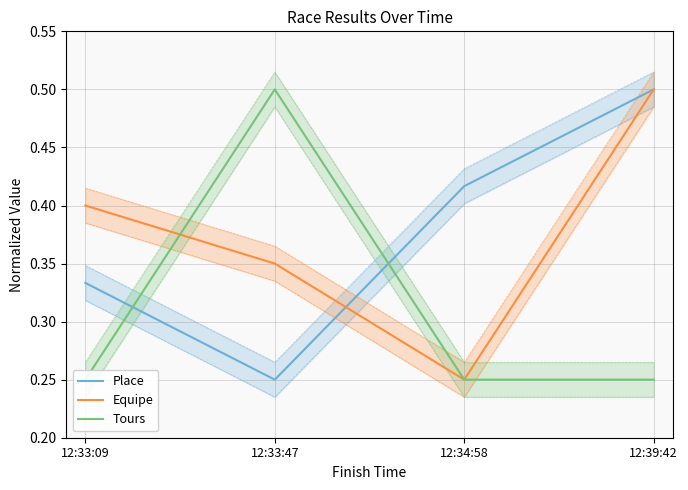

Between 12:34:58 and 12:39:42, which series saw the biggest shift?

Equipe